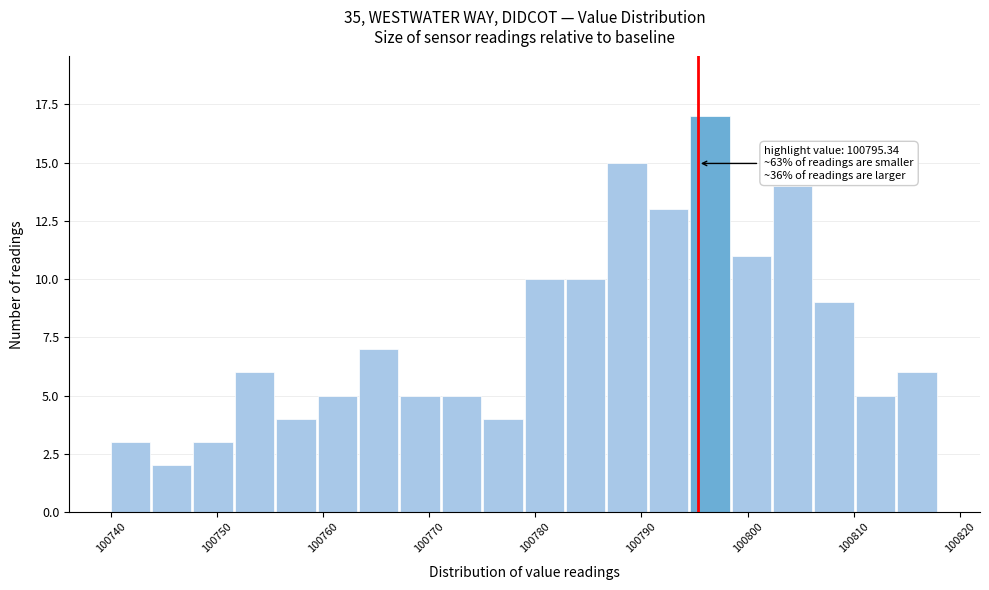

Read against the x-axis, roughly where is the centre of the tallest bar?

100796